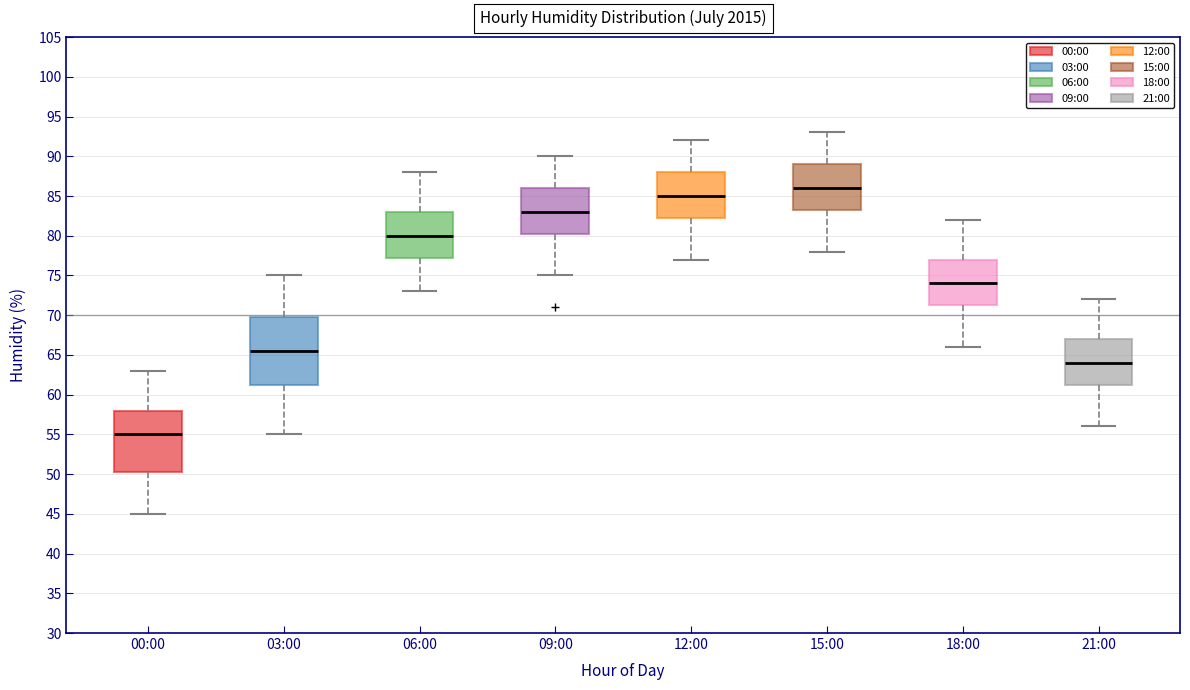

Reading left to right, read every box against the y-axis: the position of its median line, the range the box covers, and the ends of its whiskers. The values are not printed on the chart, so give them approximately, as read against the axis.

00:00: median 55.0, box 50.5 to 58.0, whiskers 45.0 to 63.0
03:00: median 65.5, box 61.5 to 70.0, whiskers 55.0 to 75.0
06:00: median 80.0, box 77.5 to 83.0, whiskers 73.0 to 88.0
09:00: median 83.0, box 80.5 to 86.0, whiskers 75.0 to 90.0
12:00: median 85.0, box 82.5 to 88.0, whiskers 77.0 to 92.0
15:00: median 86.0, box 83.5 to 89.0, whiskers 78.0 to 93.0
18:00: median 74.0, box 71.5 to 77.0, whiskers 66.0 to 82.0
21:00: median 64.0, box 61.5 to 67.0, whiskers 56.0 to 72.0